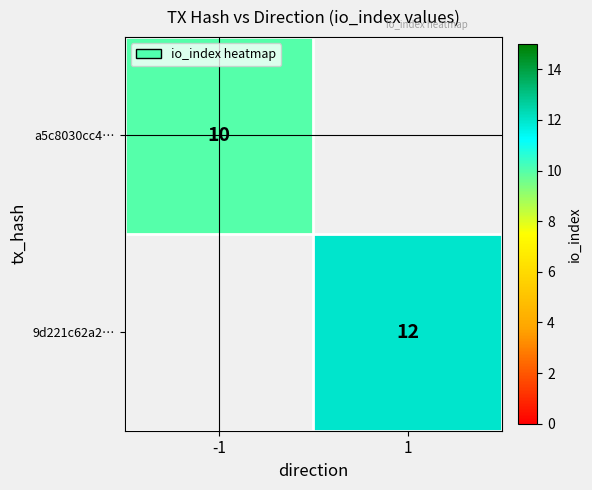

What is the smallest value displayed?

10.0